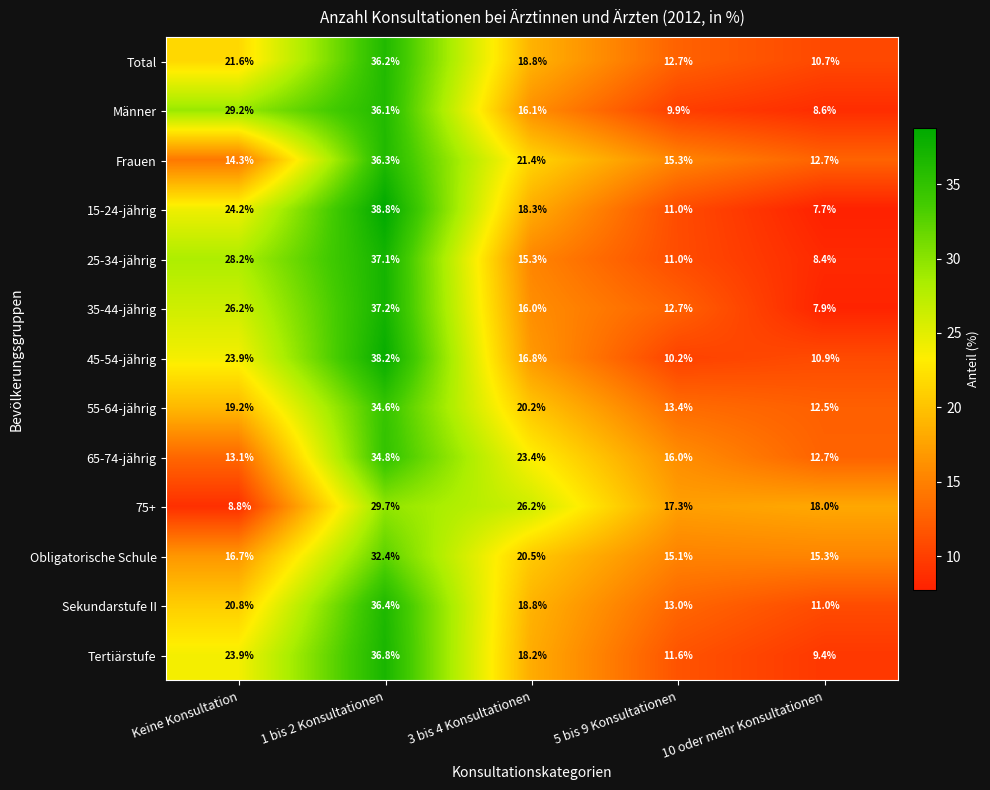

What is the difference between the Obligatorische Schule values at 3 bis 4 Konsultationen and Keine Konsultation?

3.8